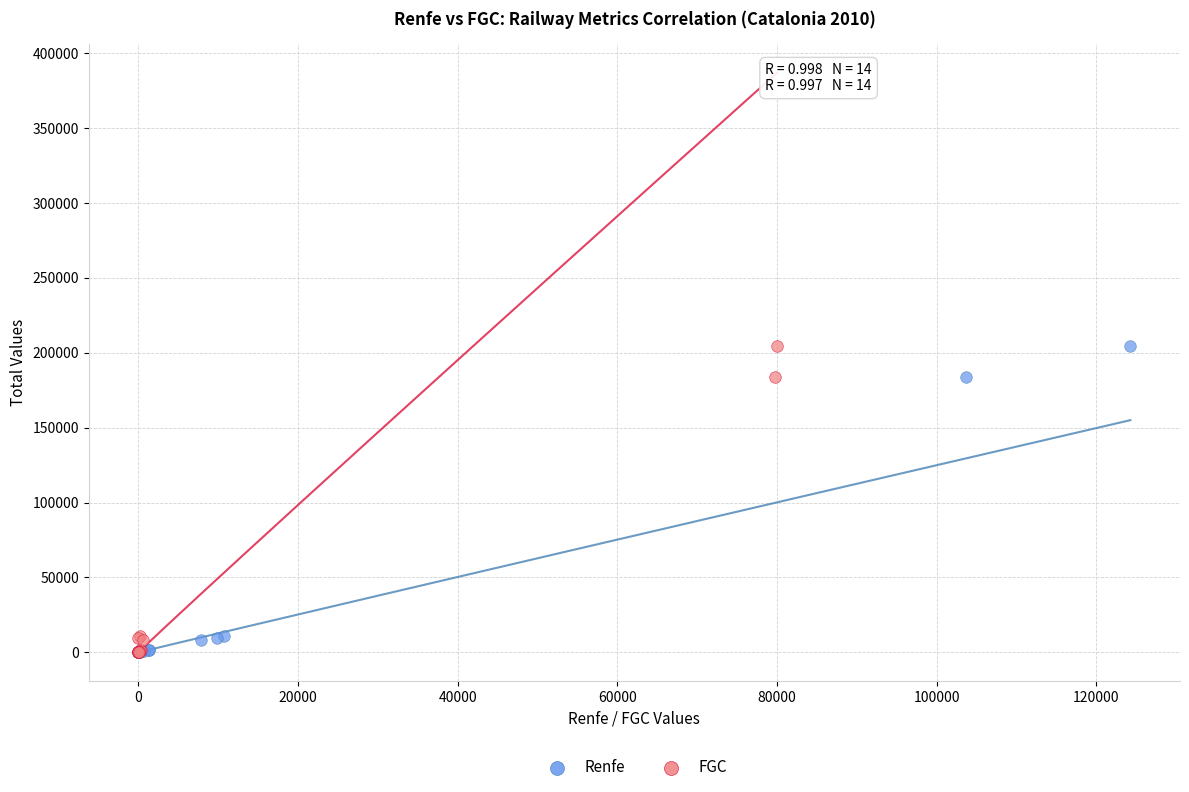

What are all the series names shown in the legend?

Renfe, FGC